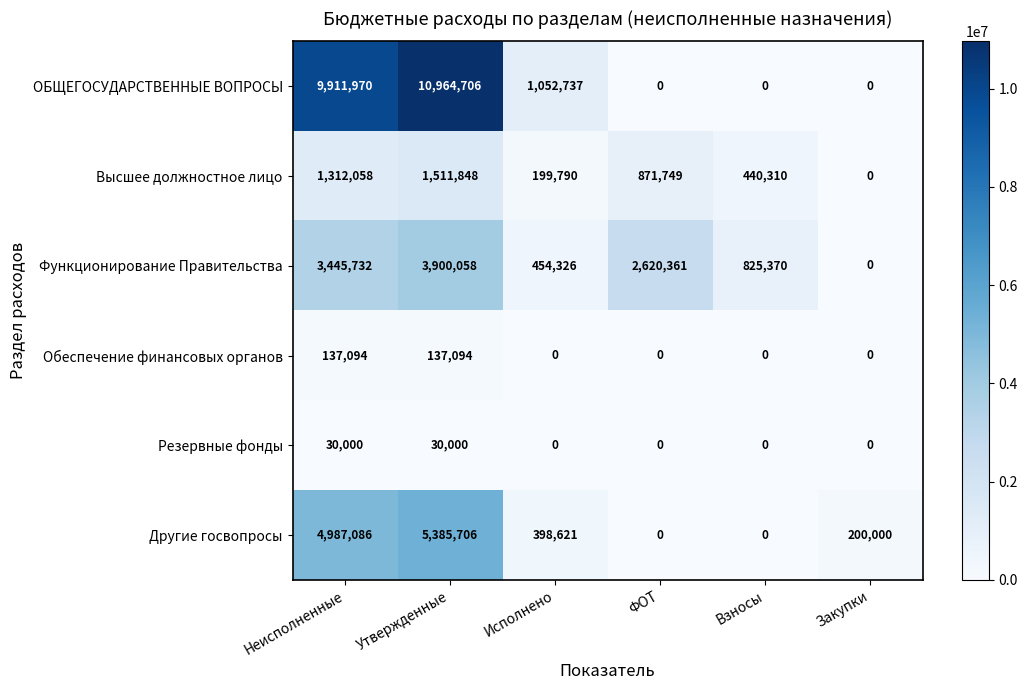

What is the sum of the Резервные фонды values at Закупки and Утвержденные?

30000